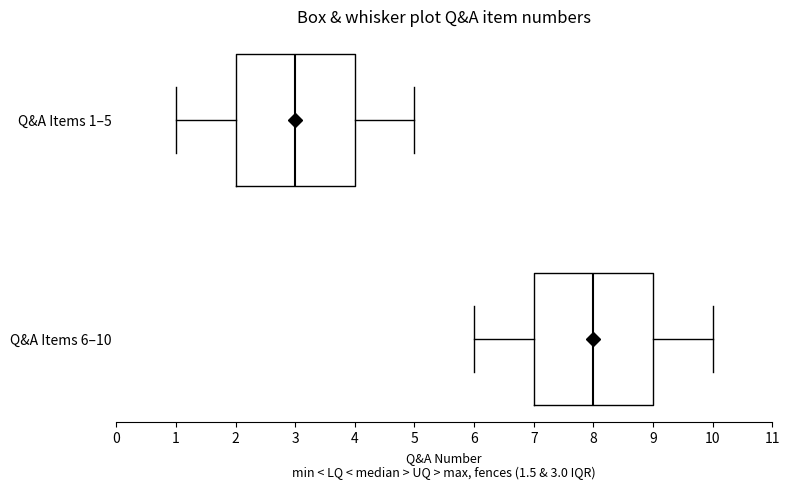

Reading bottom to top, transcribe this box plot: for each box, give where its median line is, the range the box spans, and where its two whiskers end, as read against the x-axis. The values are not printed on the chart, so give them approximately, as read against the axis.

Q&A Items 6–10: median 8, box 7 to 9, whiskers 6 to 10
Q&A Items 1–5: median 3, box 2 to 4, whiskers 1 to 5